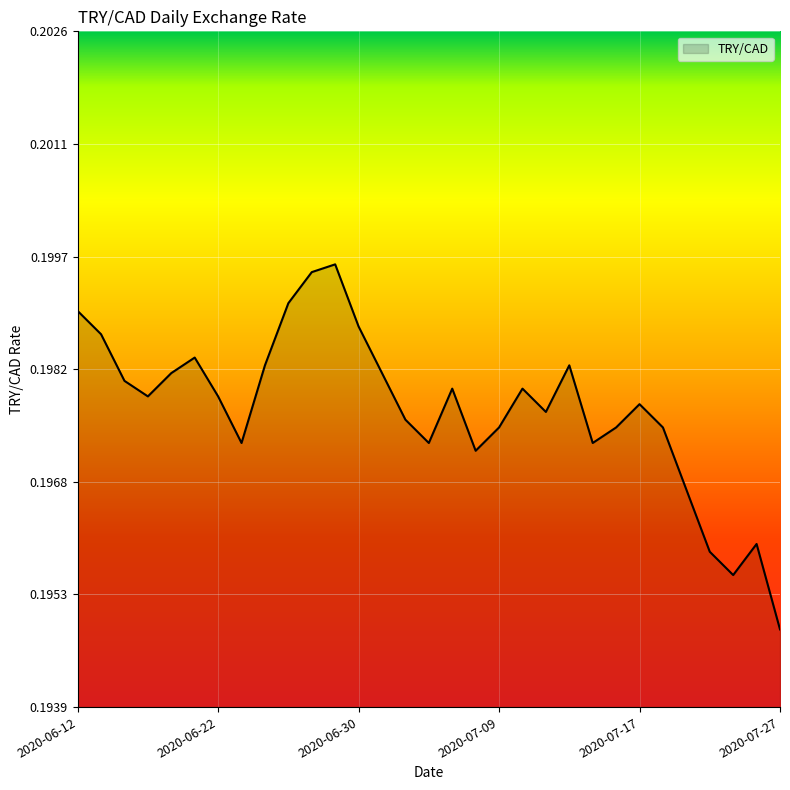

Does the chart have visible grid lines?

Yes